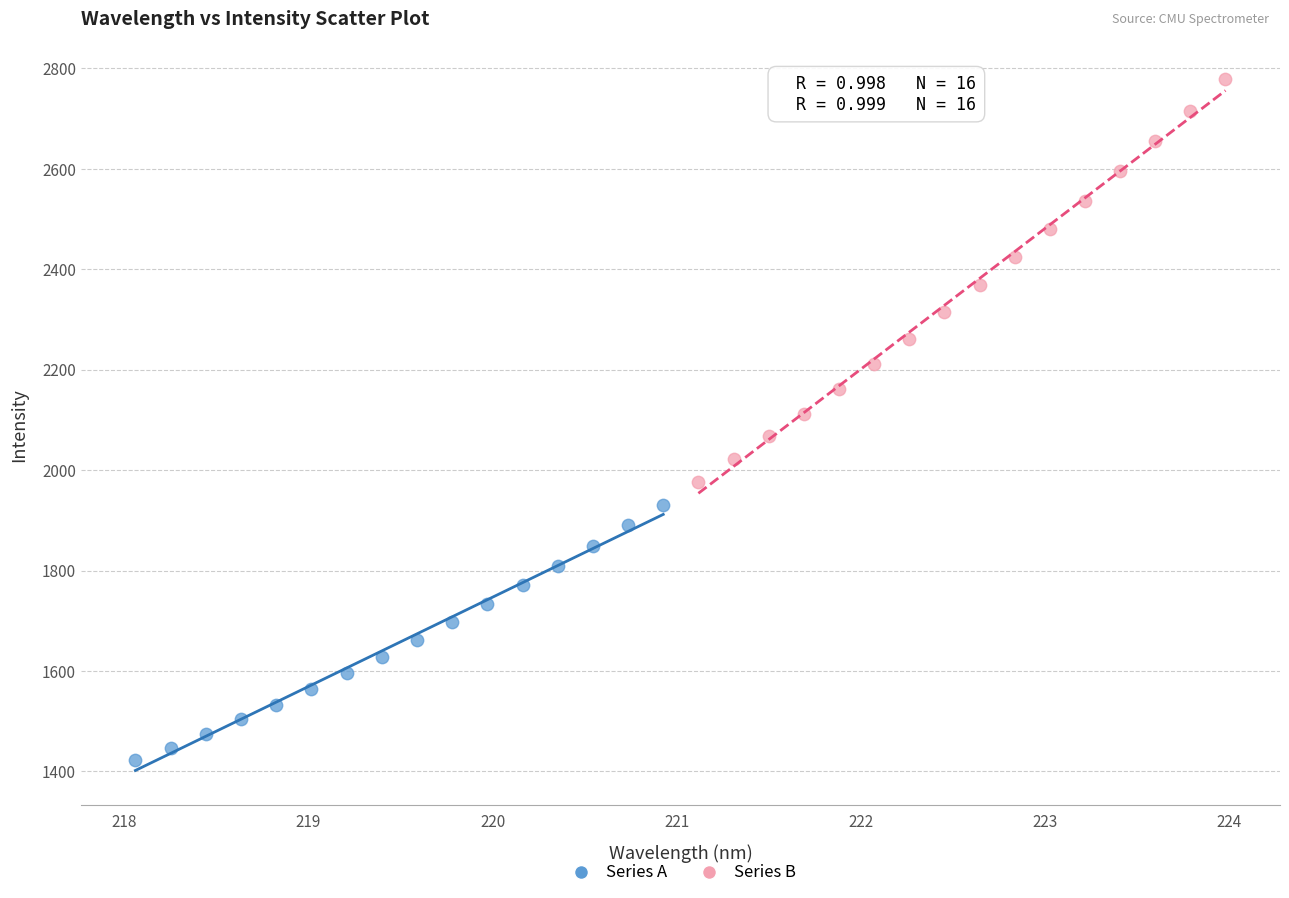

Which series reaches the minimum Y coordinate?

Series A